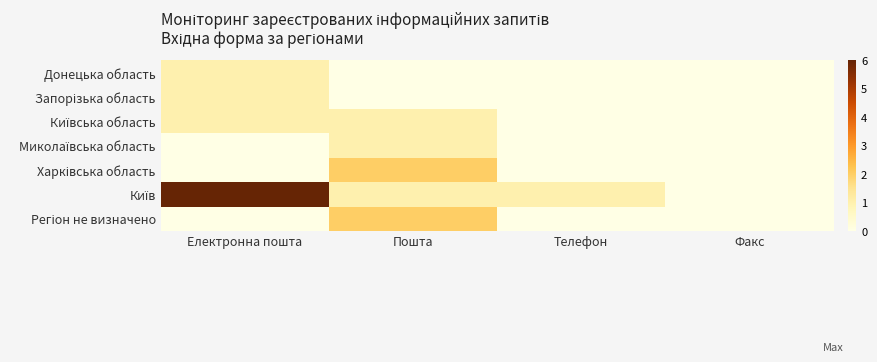

Rank the series at Телефон from lowest to highest value.

Донецька область, Запорізька область, Київська область, Миколаївська область, Харківська область, Регіон не визначено, Київ